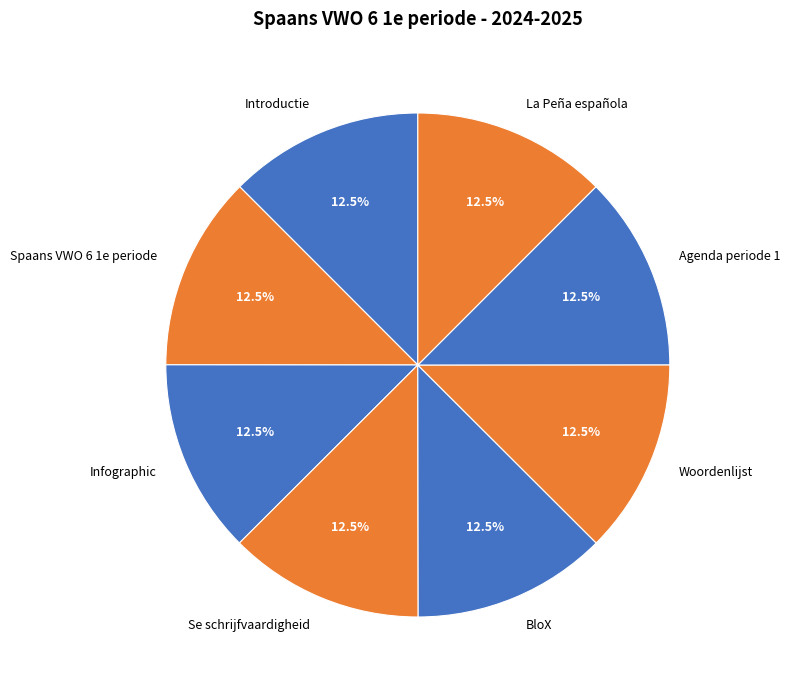

How many slices are in this pie chart?

8